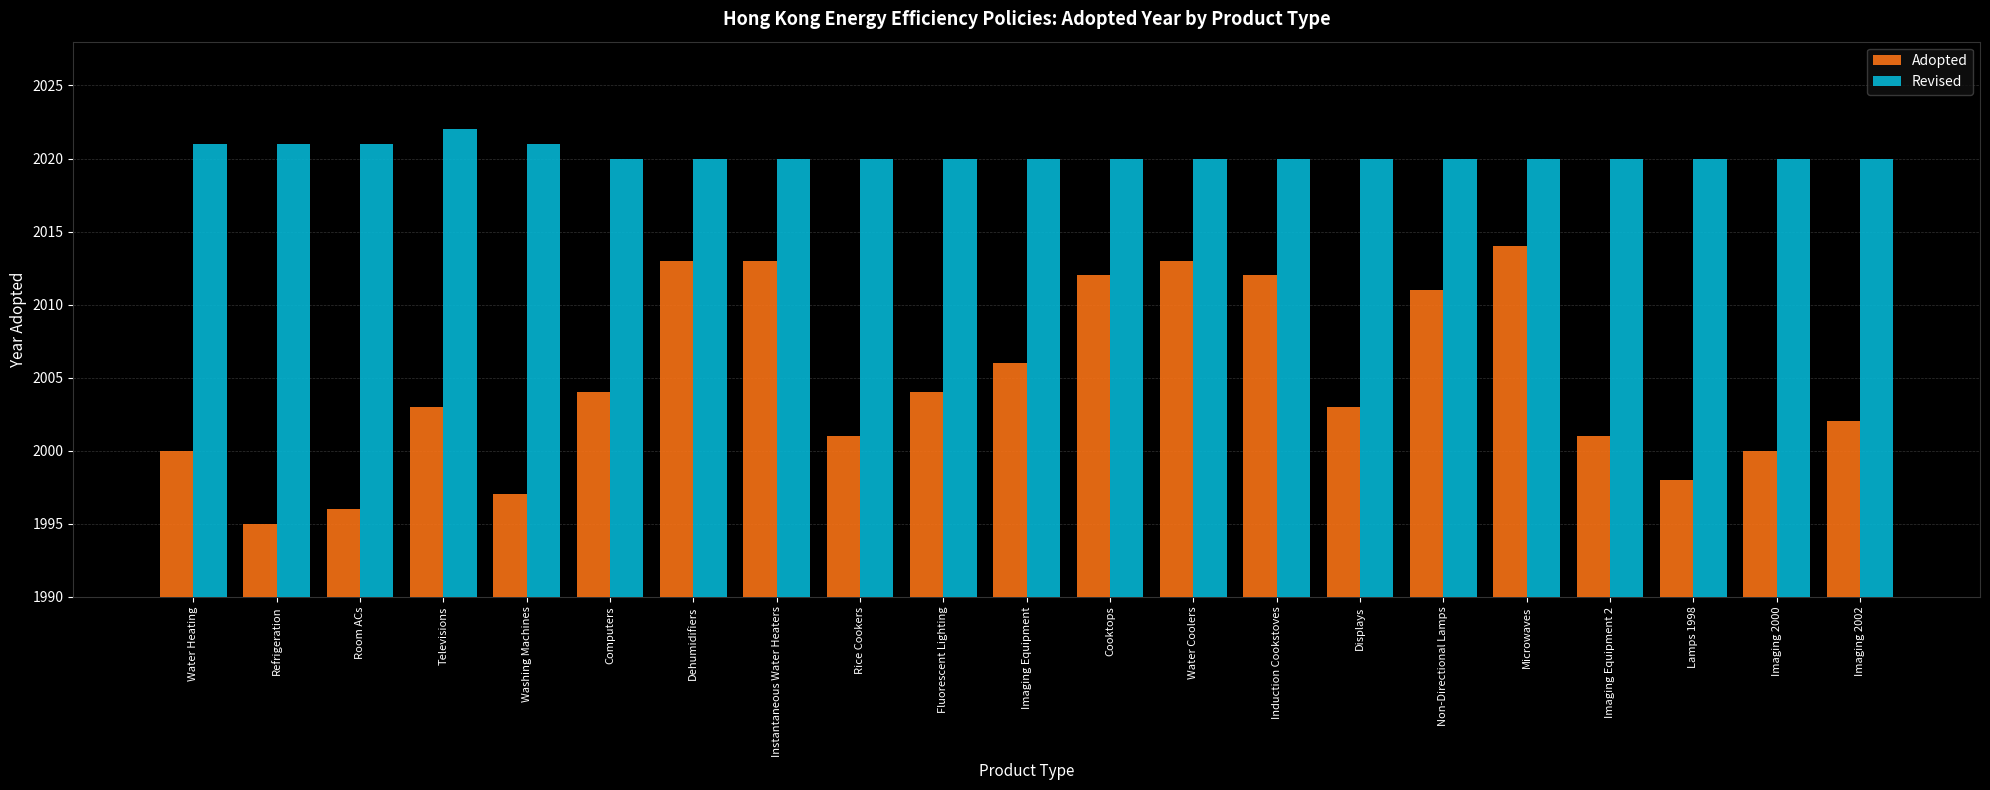

The Adopted series shows 3434 at Non-Directional Lamps. True or false?

False